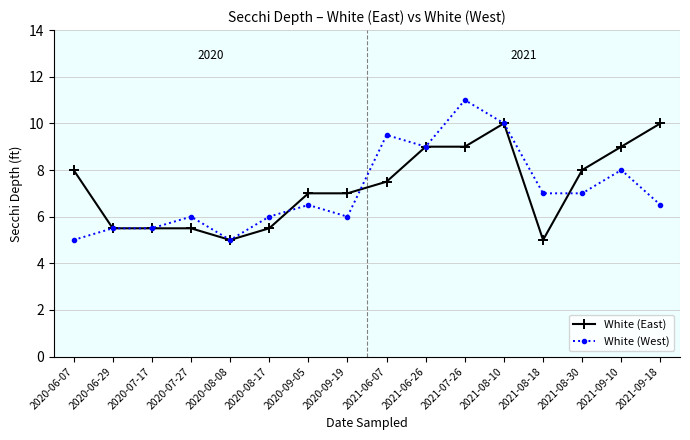

Rank the series by their maximum value, from highest to lowest.

White (West), White (East)